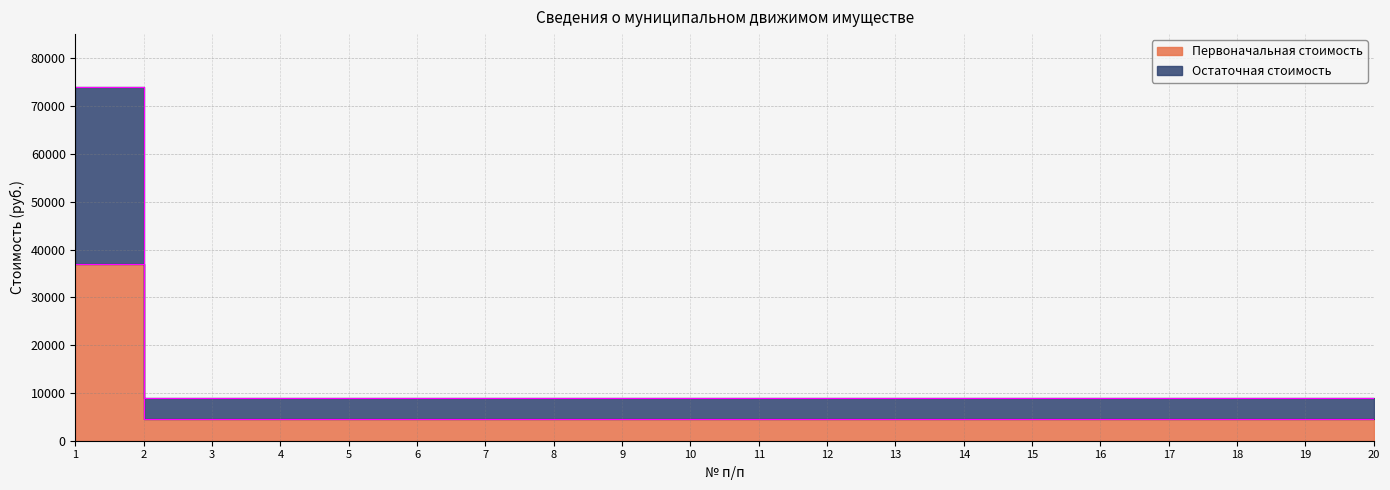

Is the value of Первоначальная стоимость at 13 greater than the value of Остаточная стоимость at 1?

No